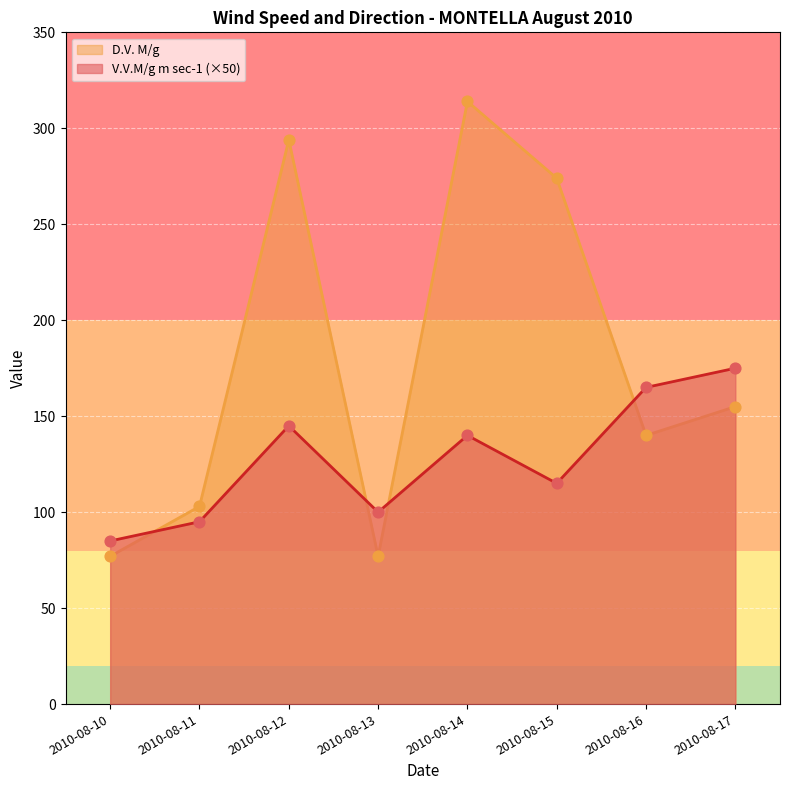

Which series has the widest spread of Y values?

D.V. M/g